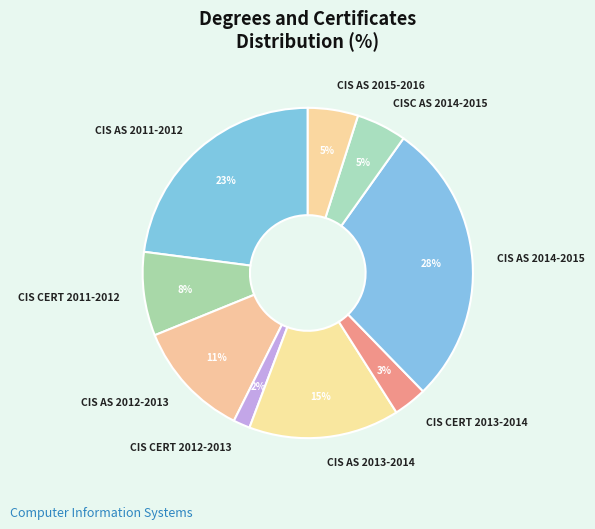

Is it true that CIS CERT 2012-2013 is 2% of the pie?

True